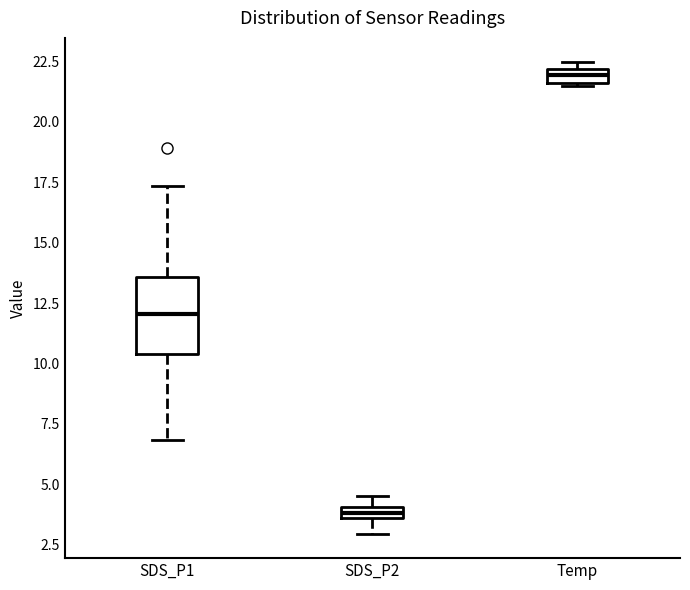

Where is the lower edge of the box for SDS_P1 on the y-axis? The values are not printed on the chart, so give them approximately, as read against the axis.

10.5